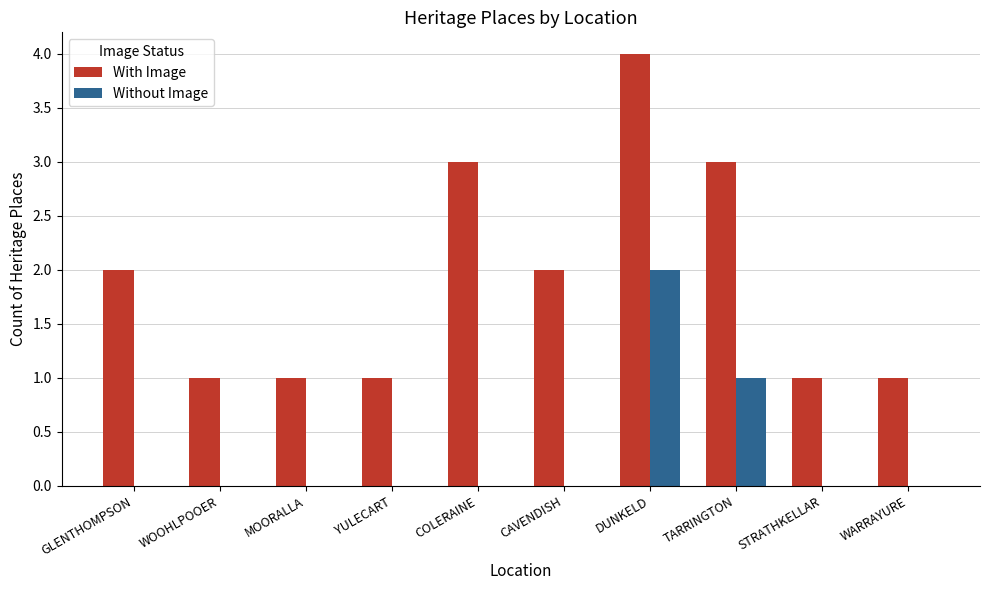

The value of Without Image at GLENTHOMPSON is 0. True or false?

True